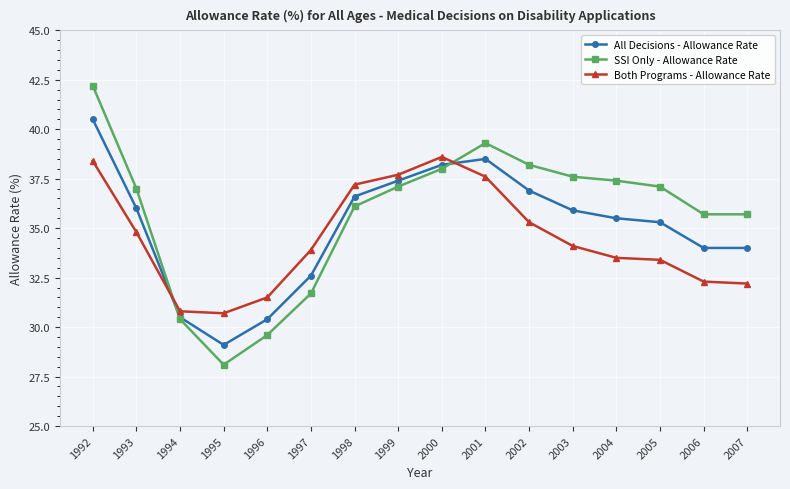

True or false: All Decisions - Allowance Rate and Both Programs - Allowance Rate intersect in this chart.

True